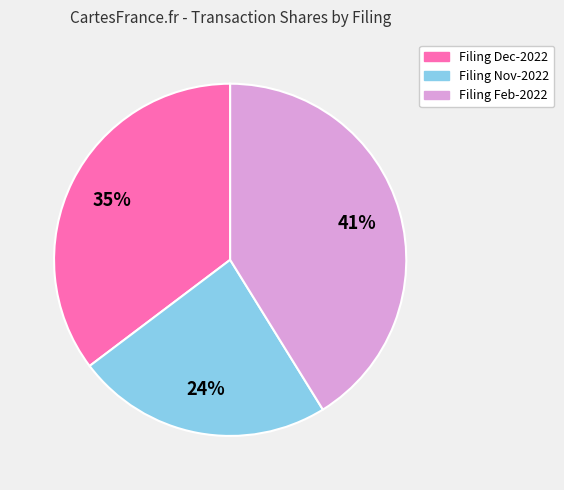

To the nearest percent, what is the combined percentage of Filing Nov-2022 and Filing Feb-2022?

65%